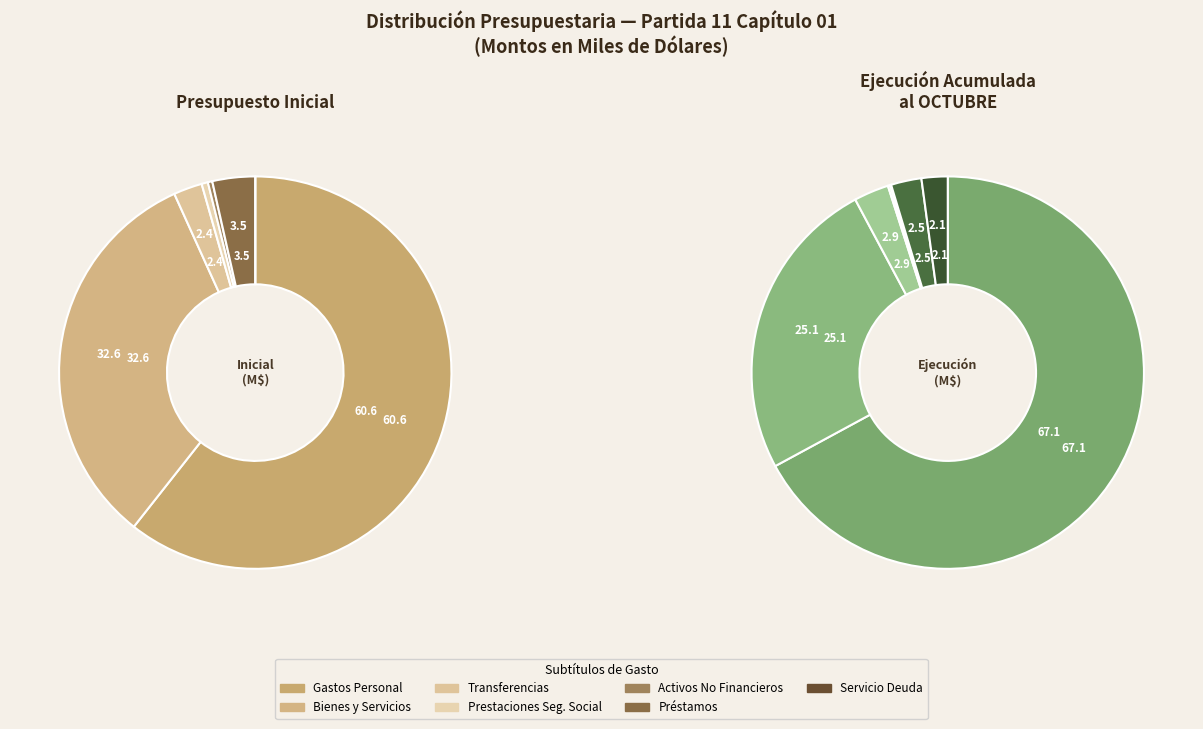

Which category accounts for the majority?

GASTOS EN PERSONAL